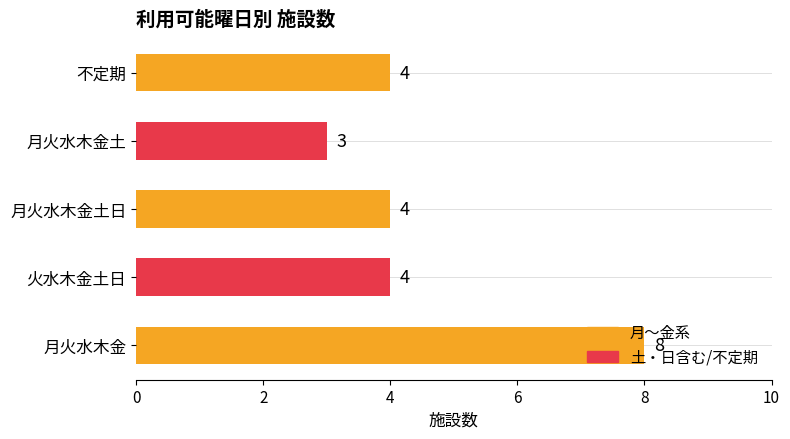

What is the difference between the values at 月火水木金 and 不定期?

4